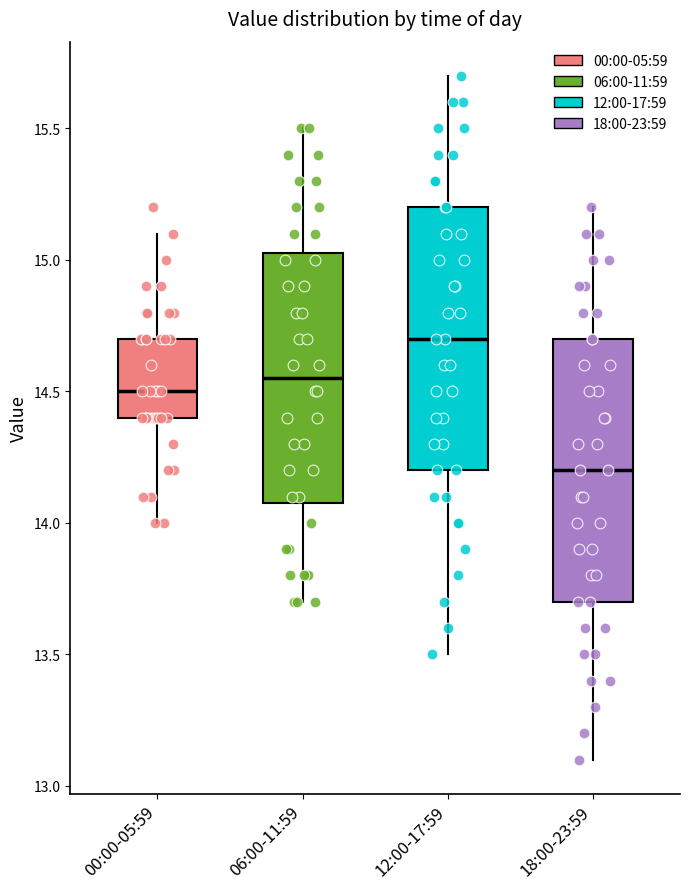

Where is the lower edge of the box for 12:00-17:59 on the y-axis? The values are not printed on the chart, so give them approximately, as read against the axis.

14.20